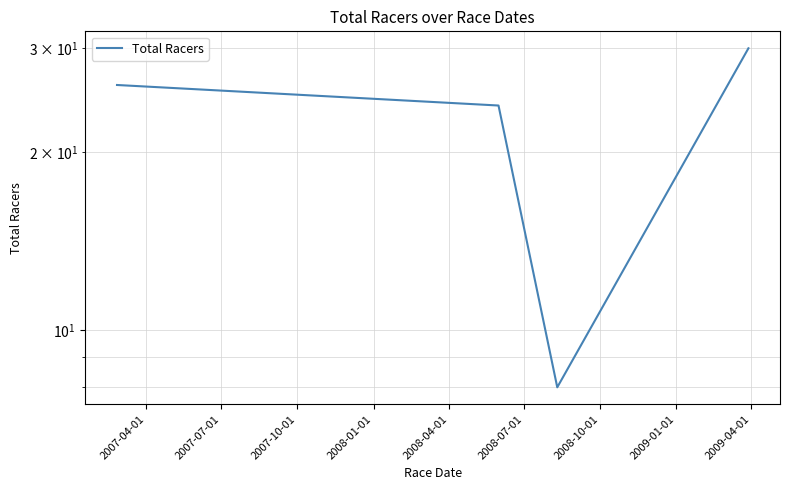

Reading left to right, transcribe all the data shown in this chart.

26	24	8	30